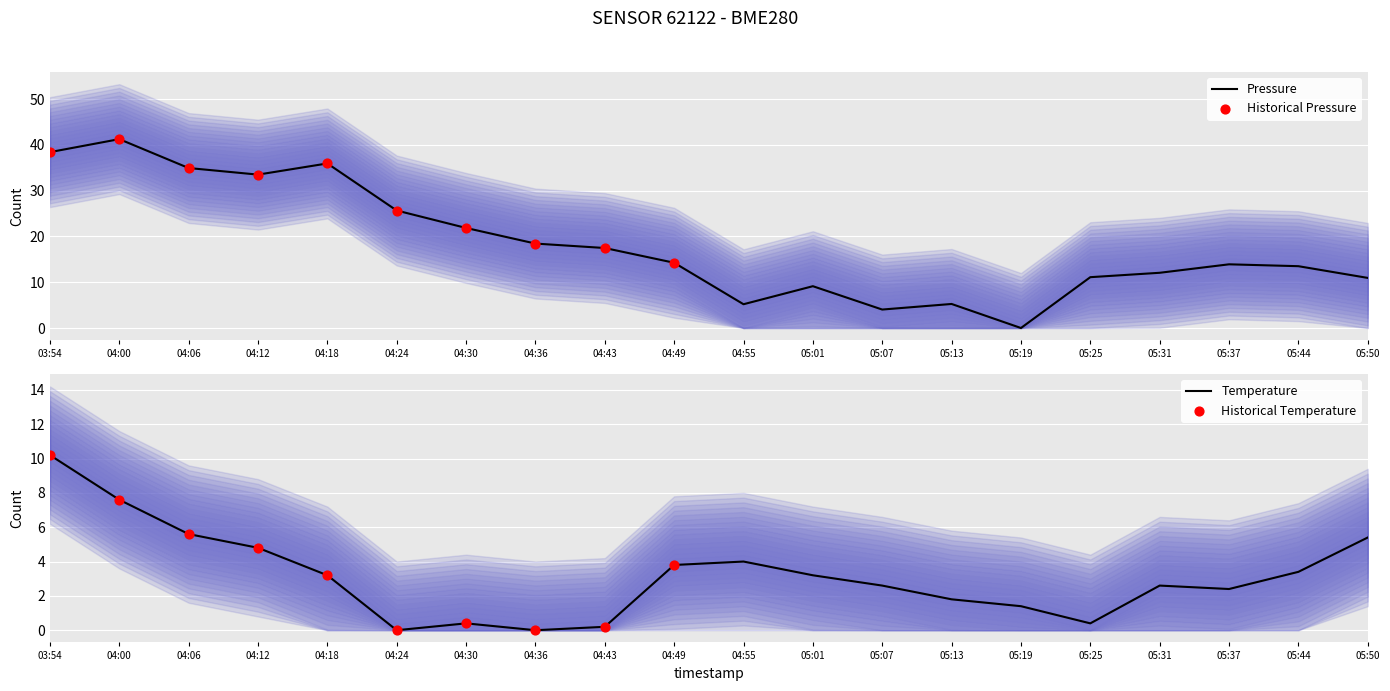

Which series has the largest total across all categories?

pressure